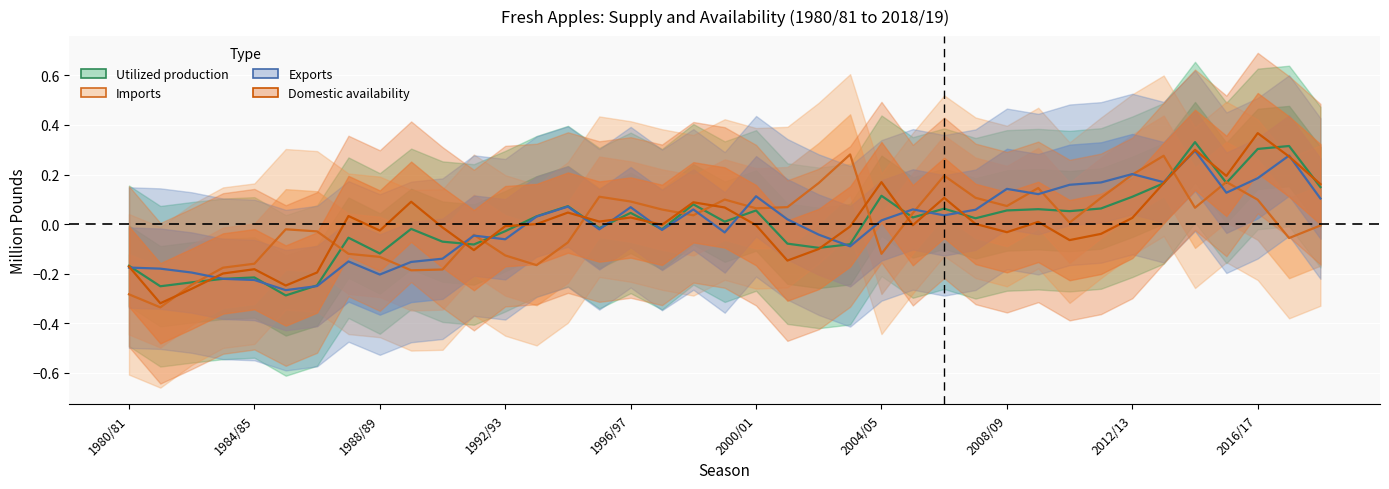

Does the chart display data point markers on the line(s)?

No